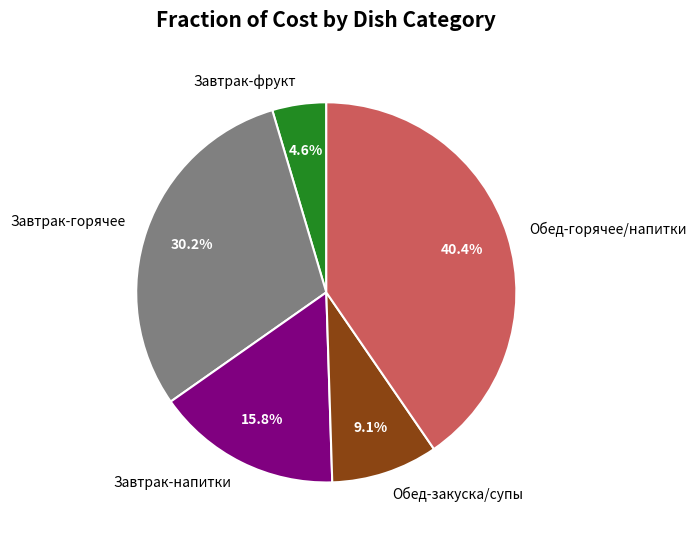

Rank the categories by value from lowest to highest.

Завтрак-фрукт, Обед-закуска/супы, Завтрак-напитки, Завтрак-горячее, Обед-горячее/напитки